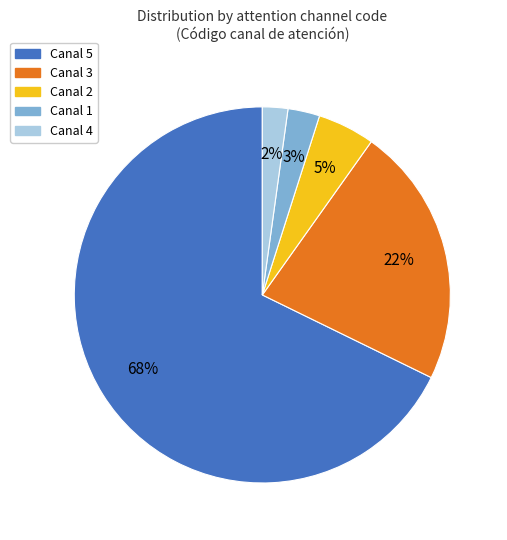

To the nearest percent, what is the average slice percentage?

20%